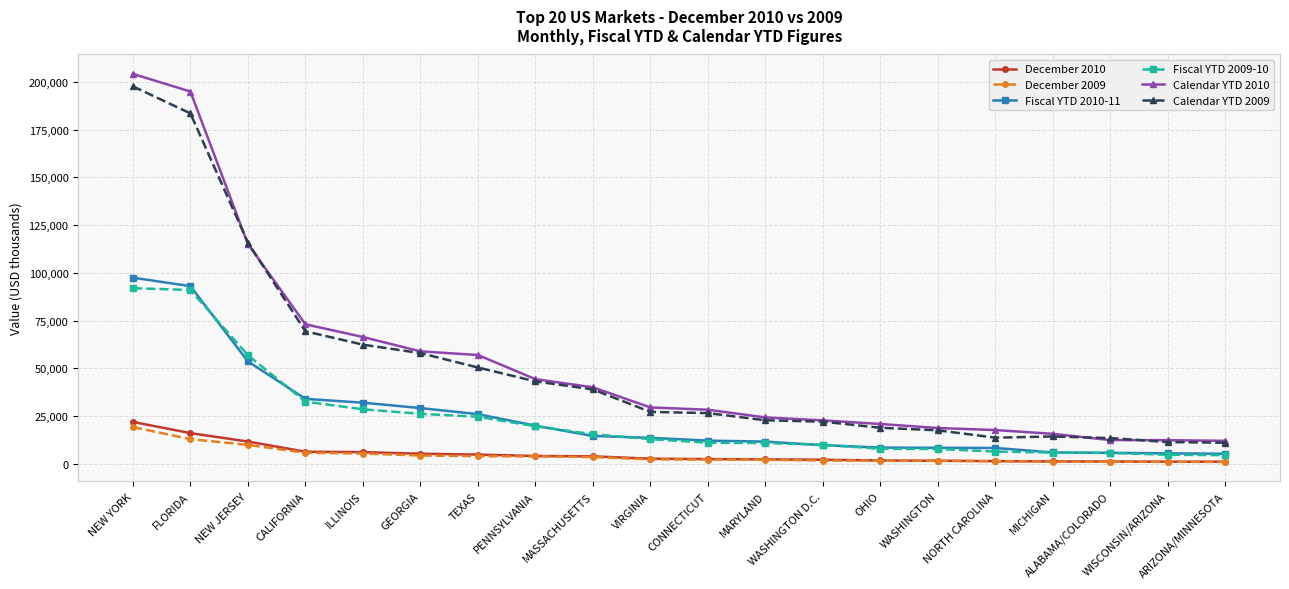

How many distinct data groups are displayed?

6